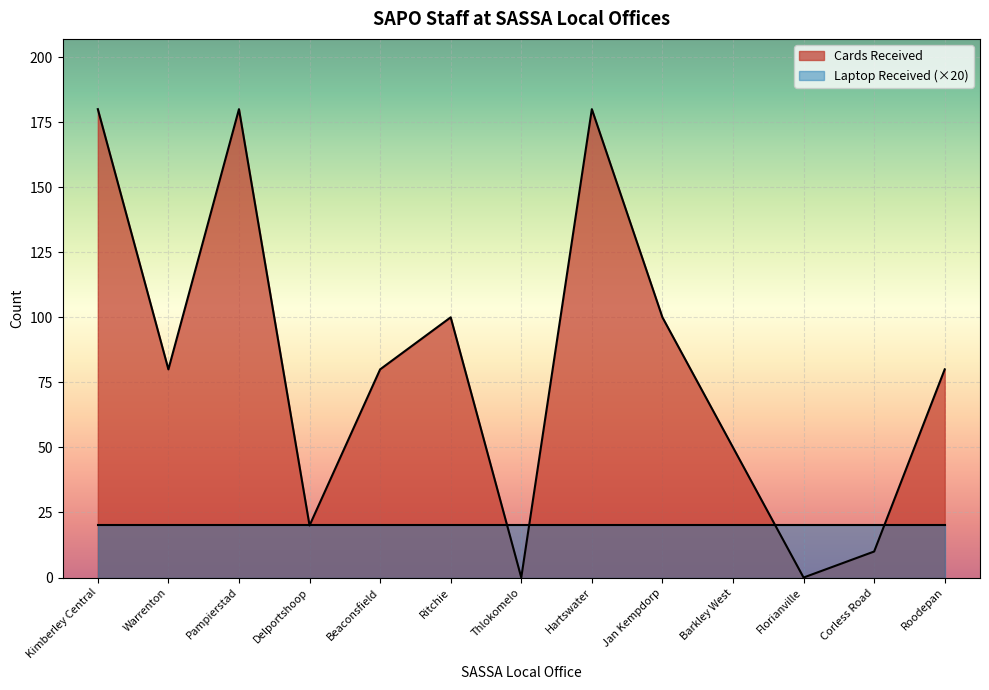

What is the greatest value displayed?

180